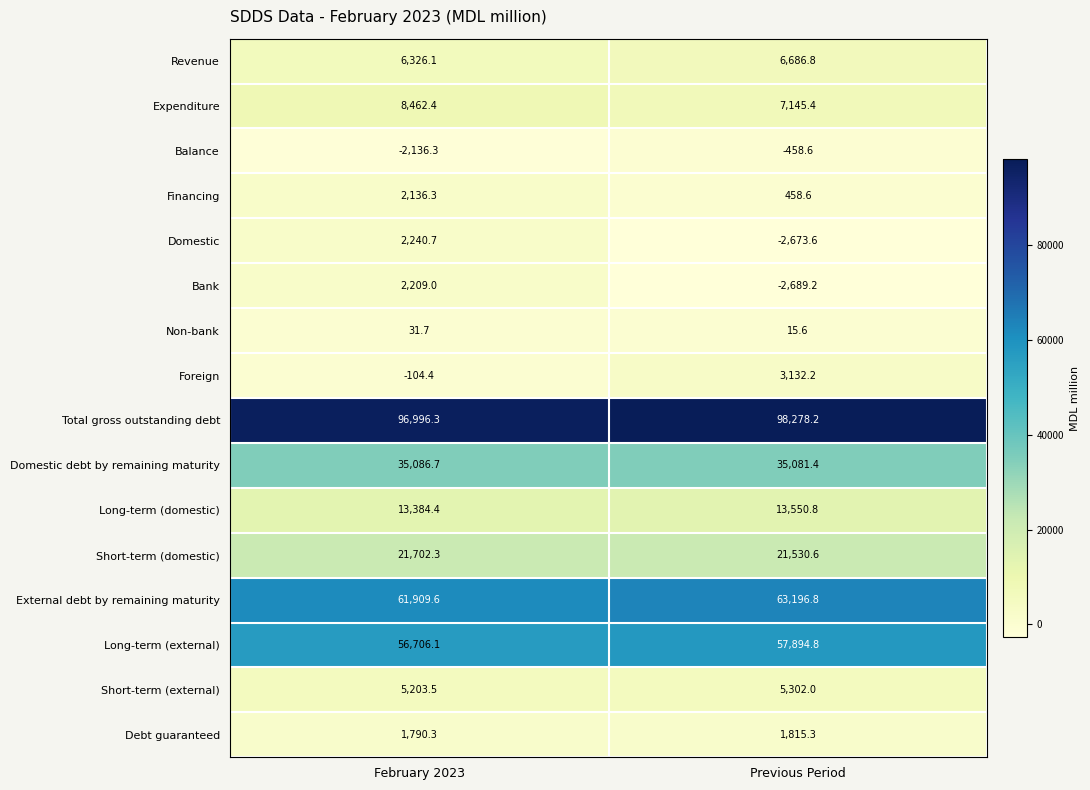

Which series has the largest total across all categories?

Total gross outstanding debt